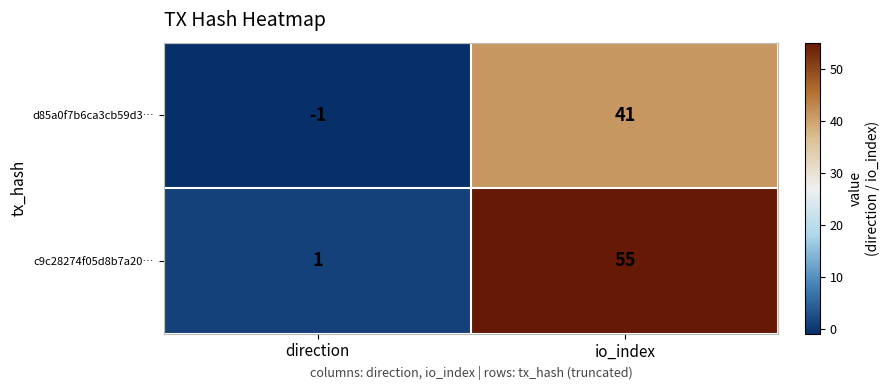

Reading left to right, transcribe all the data shown in this chart.

d85a0f7b6ca3cb59d3…: -1	41
c9c28274f05d8b7a20…: 1	55